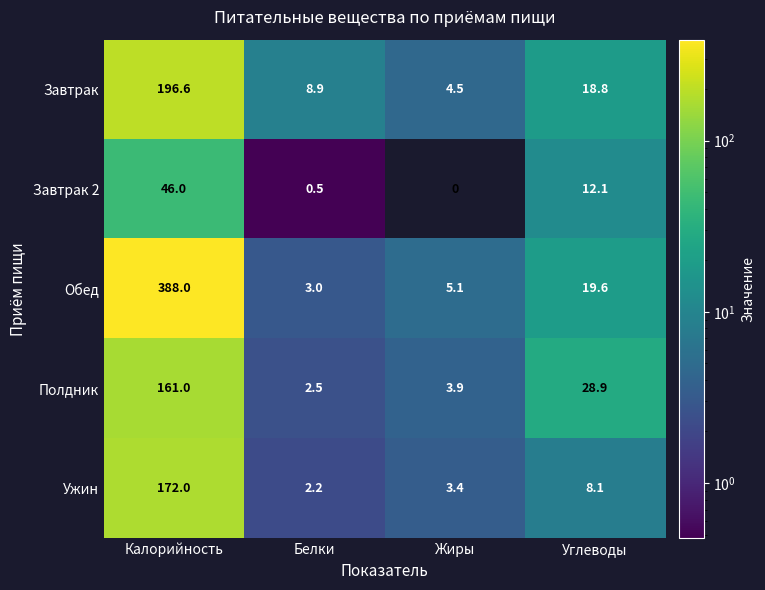

Reading left to right, what are all the values shown in this chart?

Завтрак: 196.6	8.9	4.5	18.8
Завтрак 2: 46.0	0.5	0.0	12.1
Обед: 388.0	3.0	5.1	19.6
Полдник: 161.0	2.5	3.9	28.9
Ужин: 172.0	2.2	3.4	8.1